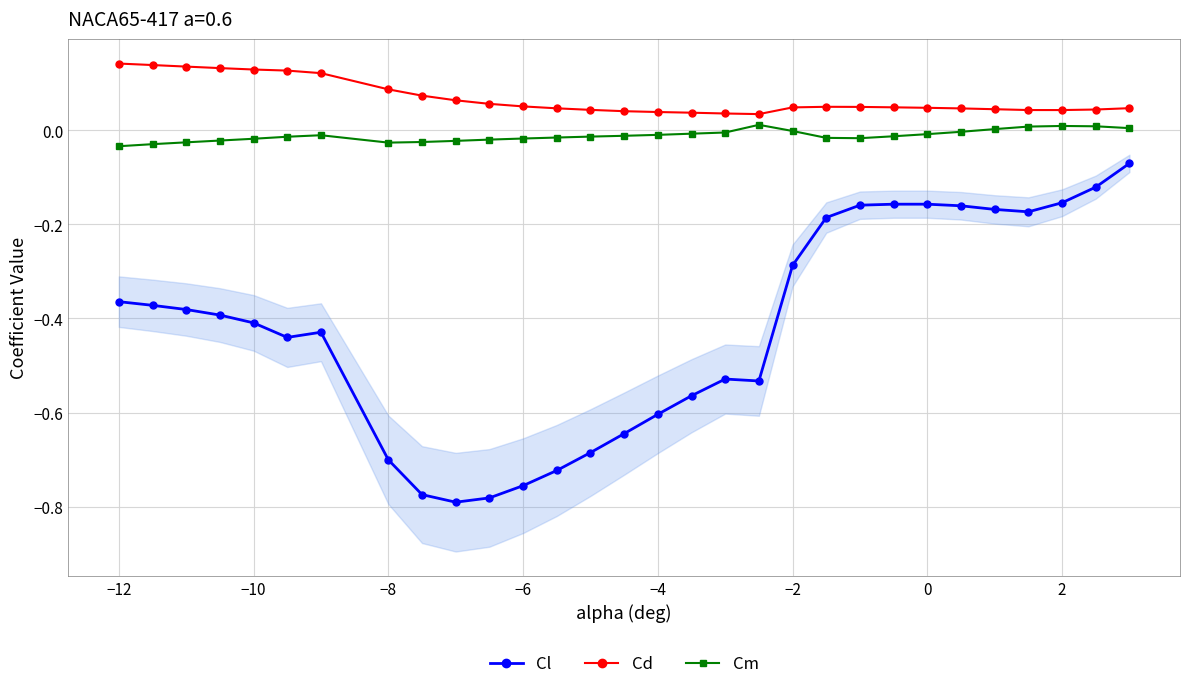

Reading left to right, extract all data points from this chart.

Cl: -0.4	-0.4	-0.4	-0.4	-0.4	-0.4	-0.4	-0.7	-0.8	-0.8	-0.8	-0.8	-0.7	-0.7	-0.6	-0.6	-0.6	-0.5	-0.5	-0.3	-0.2	-0.2	-0.2	-0.2	-0.2	-0.2	-0.2	-0.2	-0.1	-0.1
Cd: 0.1	0.1	0.1	0.1	0.1	0.1	0.1	0.1	0.1	0.1	0.1	0.1	0.0	0.0	0.0	0.0	0.0	0.0	0.0	0.0	0.0	0.0	0.0	0.0	0.0	0.0	0.0	0.0	0.0	0.0
Cm: -0.0	-0.0	-0.0	-0.0	-0.0	-0.0	-0.0	-0.0	-0.0	-0.0	-0.0	-0.0	-0.0	-0.0	-0.0	-0.0	-0.0	-0.0	0.0	-0.0	-0.0	-0.0	-0.0	-0.0	-0.0	0.0	0.0	0.0	0.0	0.0